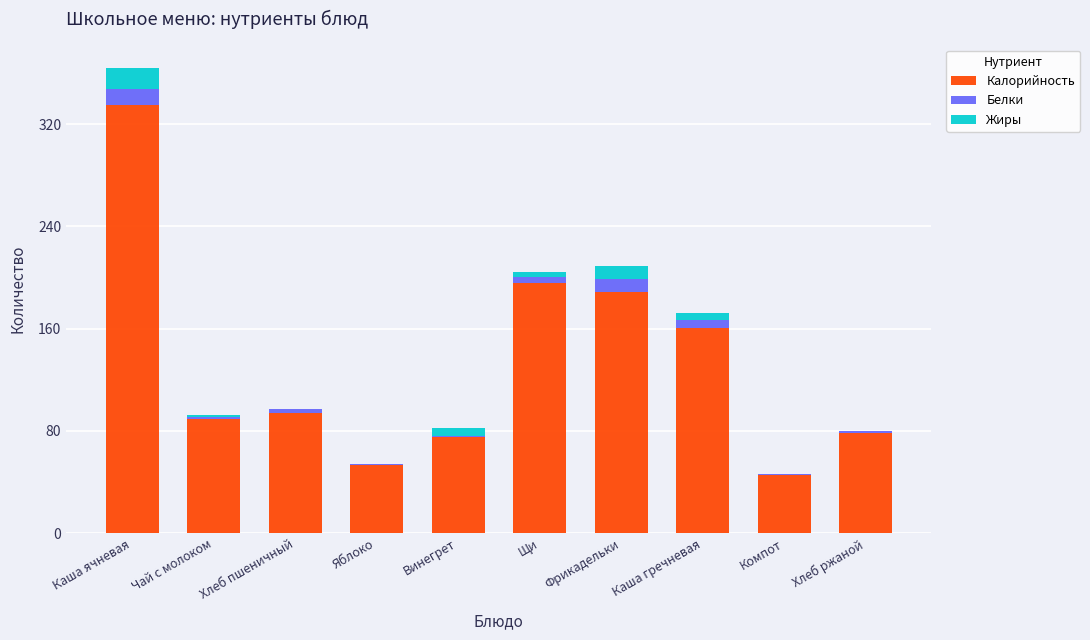

Which category has the highest value in the Калорийность series?

Каша ячневая